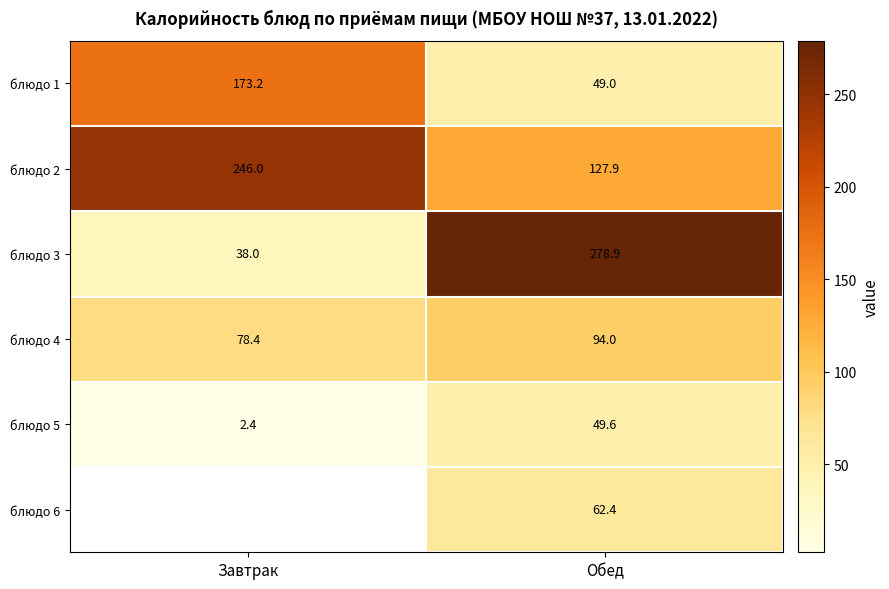

List the labels in order of блюдо 1 value, largest first.

Завтрак, Обед